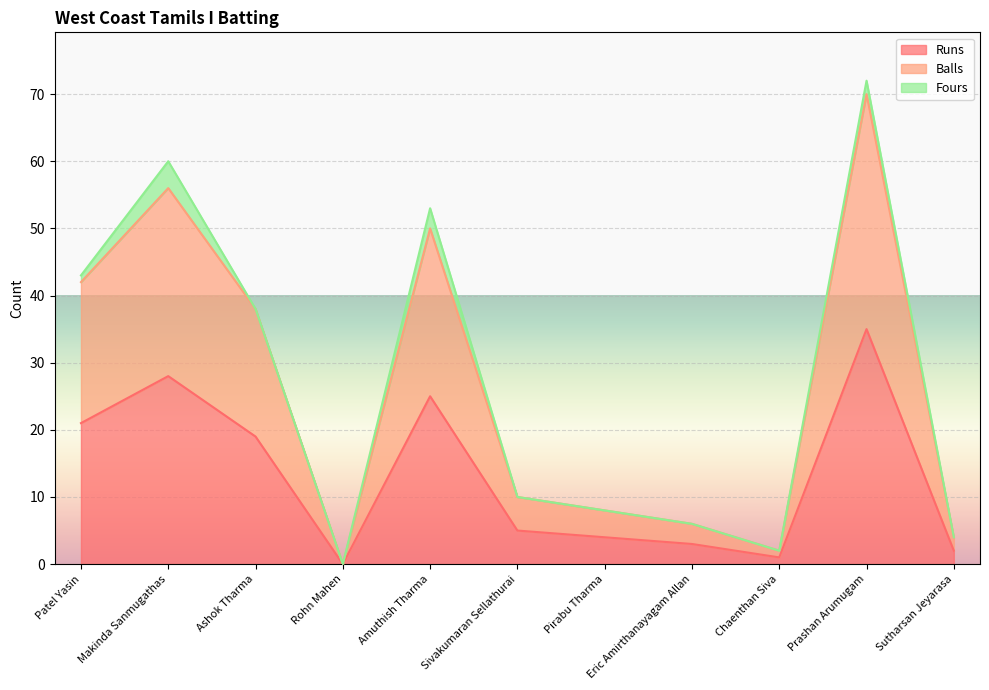

How many data points in Runs are less than 5?

5